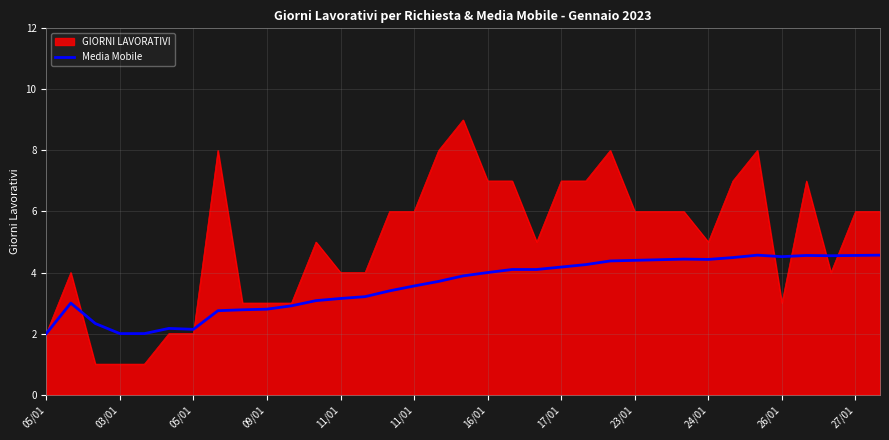

Count the number of data series in this chart.

2